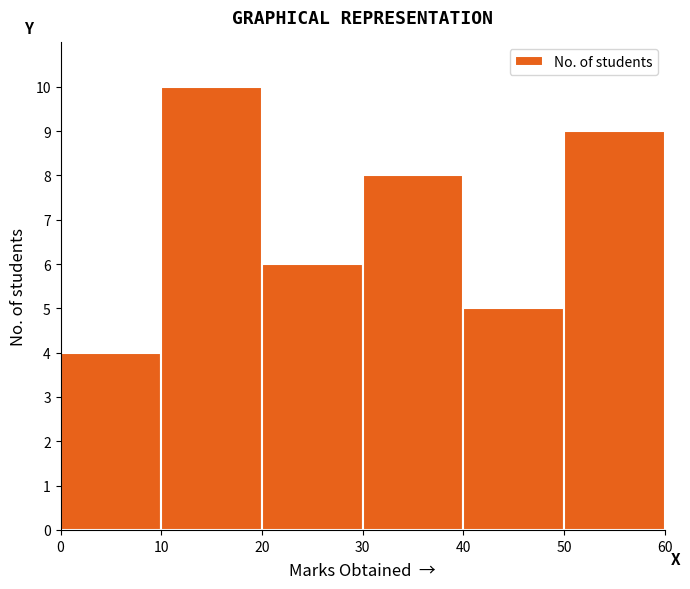

Over which range of the x-axis is the bar tallest?

10 to 20